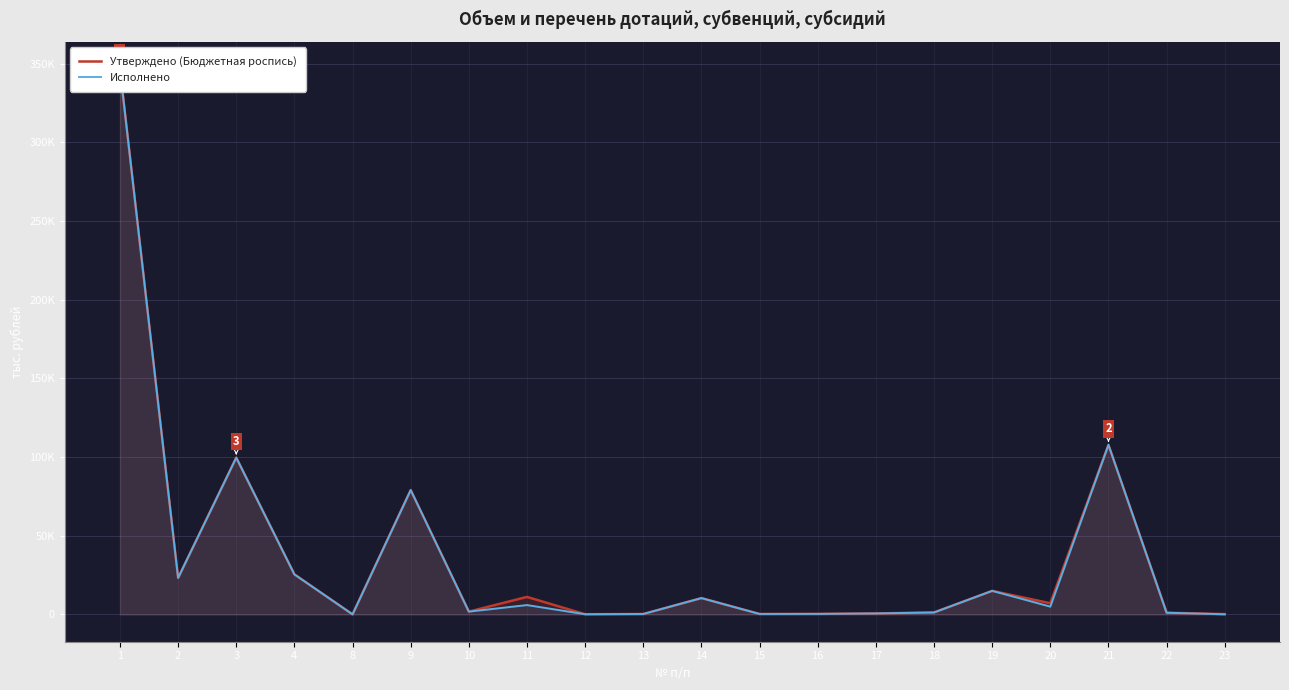

What is the maximum value shown in the chart?

346634.8